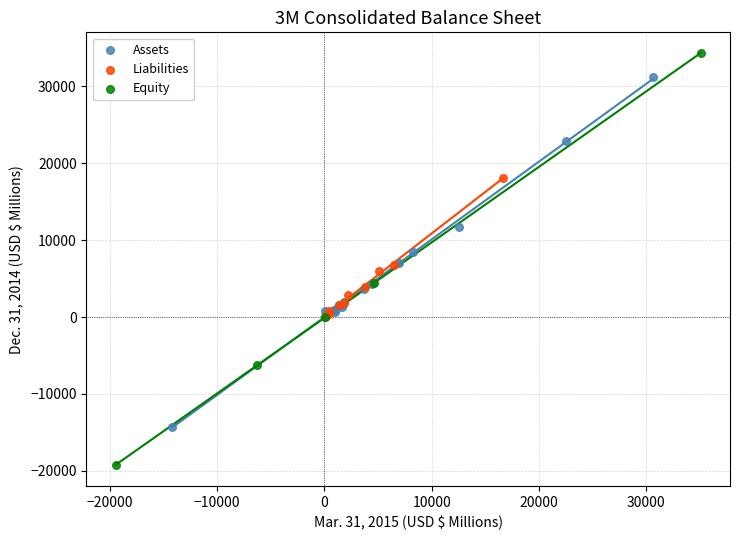

Which series contains the lowest Y value?

Equity